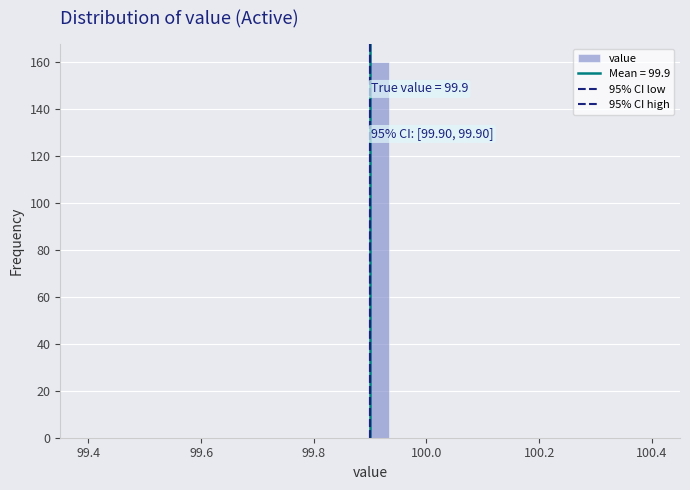

Around what value on the x-axis is the tallest bar? Give the approximate position of its centre, as read against the axis.

99.92